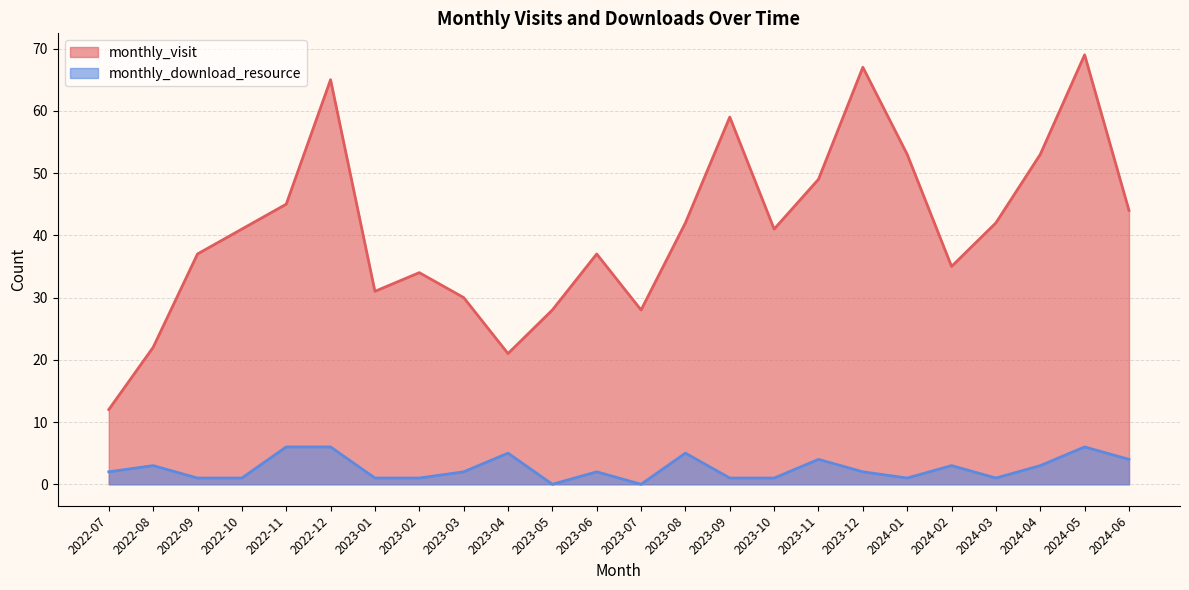

Reading right to left, extract all data points from this chart.

monthly_visit: 2024-06=44	2024-05=69	2024-04=53	2024-03=42	2024-02=35	2024-01=53	2023-12=67	2023-11=49	2023-10=41	2023-09=59	2023-08=42	2023-07=28	2023-06=37	2023-05=28	2023-04=21	2023-03=30	2023-02=34	2023-01=31	2022-12=65	2022-11=45	2022-10=41	2022-09=37	2022-08=22	2022-07=12
monthly_download_resource: 2024-06=4	2024-05=6	2024-04=3	2024-03=1	2024-02=3	2024-01=1	2023-12=2	2023-11=4	2023-10=1	2023-09=1	2023-08=5	2023-07=0	2023-06=2	2023-05=0	2023-04=5	2023-03=2	2023-02=1	2023-01=1	2022-12=6	2022-11=6	2022-10=1	2022-09=1	2022-08=3	2022-07=2